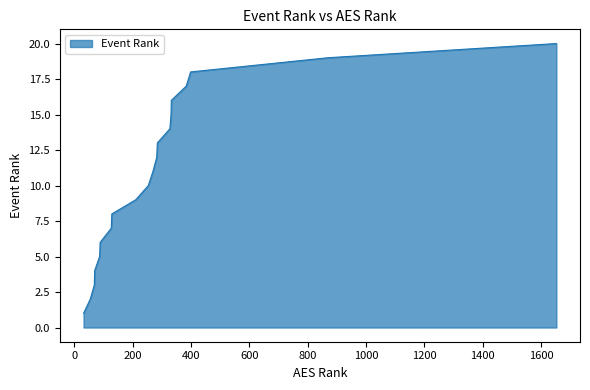

What is the sum of all values?

210